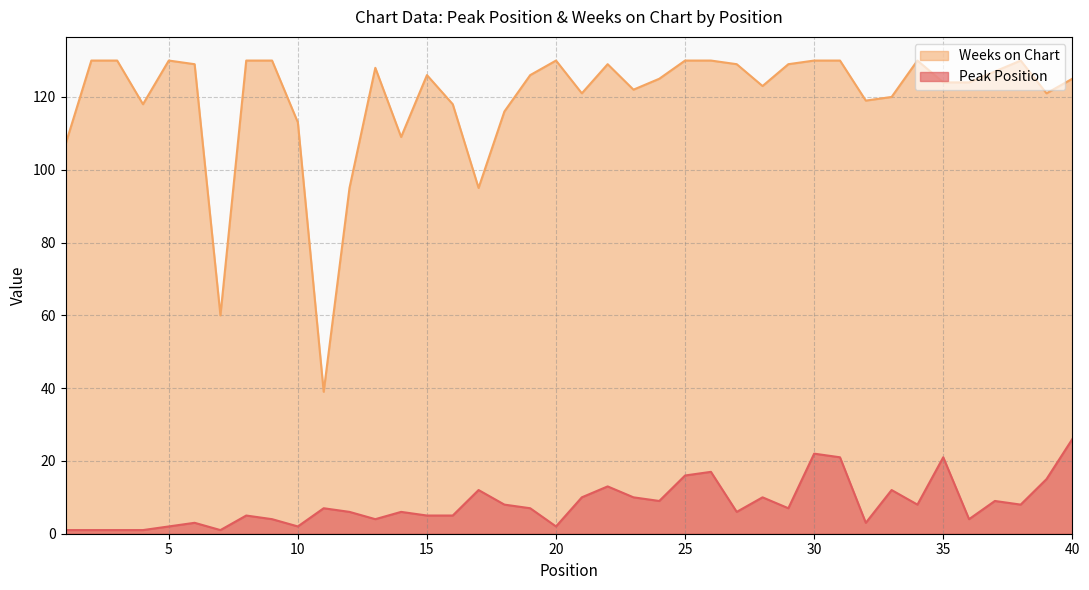

True or false: Weeks on Chart has a value of 94 at 7.

False